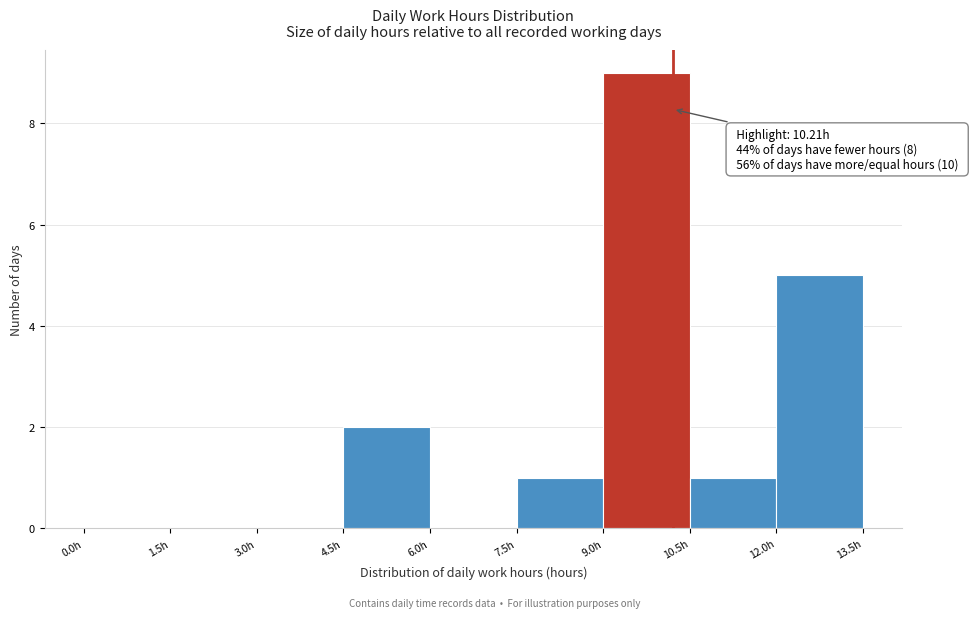

Which range on the x-axis has the tallest bar?

9.0 to 10.5